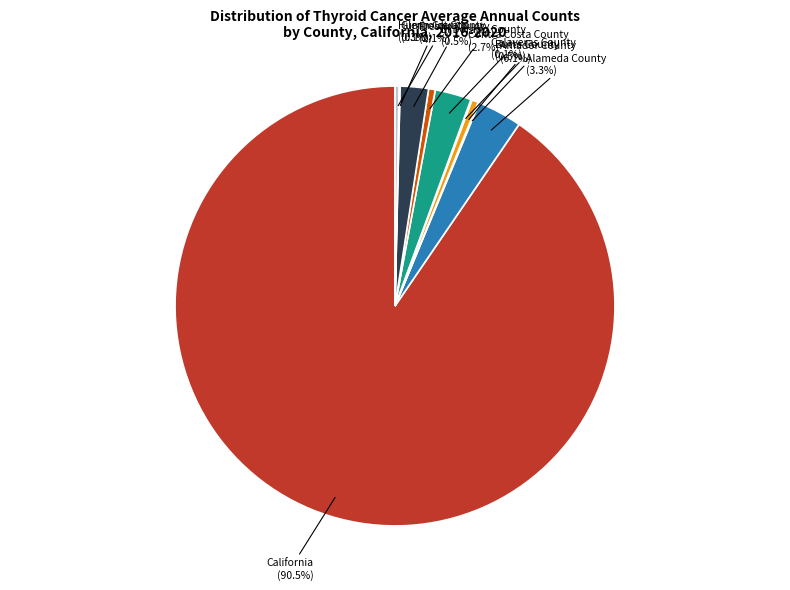

Is it true that Fresno County is 2% of the pie?

True